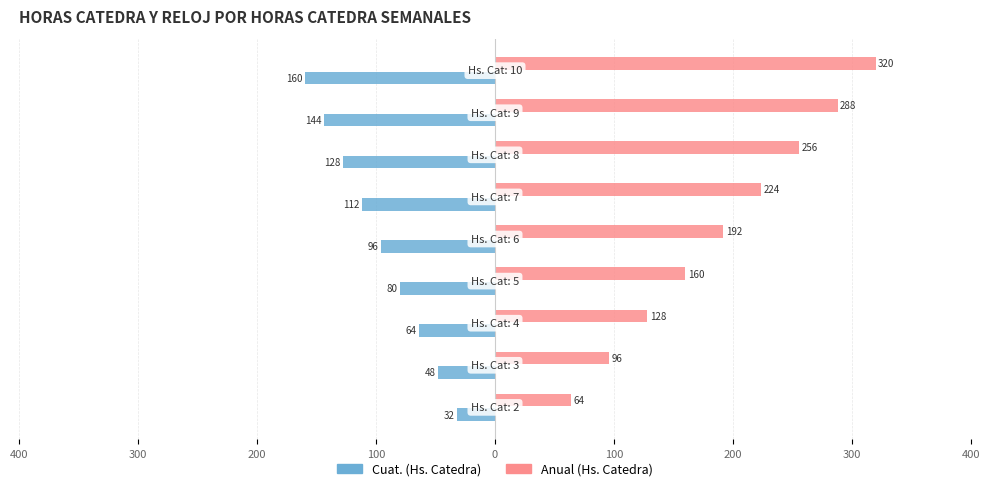

What are all the series names shown in the legend?

Cuat. (Hs. Catedra), Anual (Hs. Catedra)